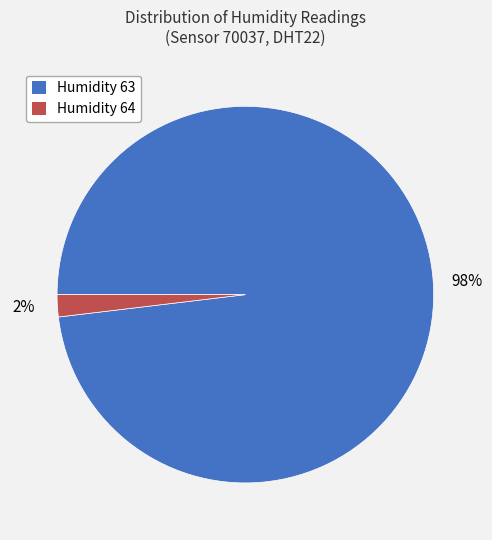

Does any single category account for the majority?

Yes